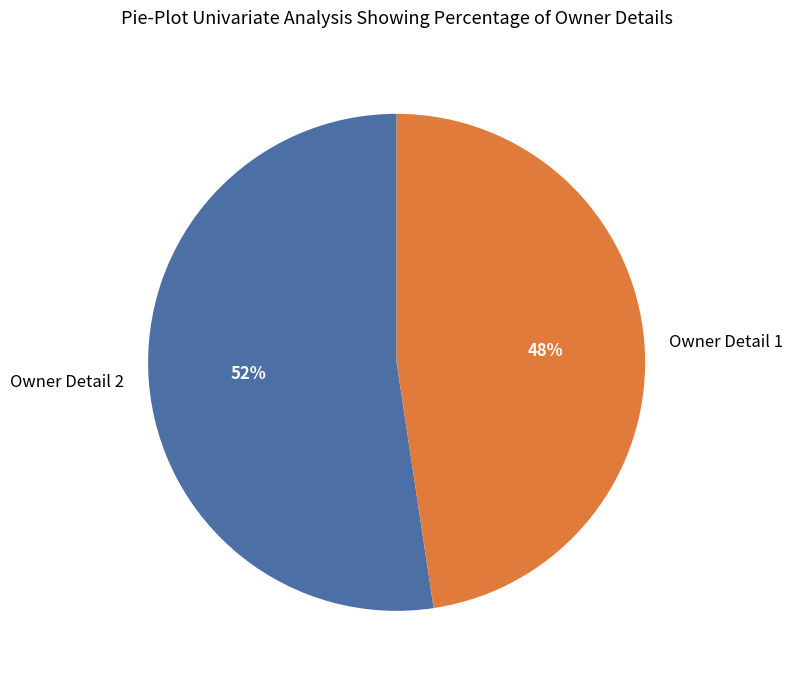

Between Owner Detail 1 and Owner Detail 2, which is larger?

Owner Detail 2